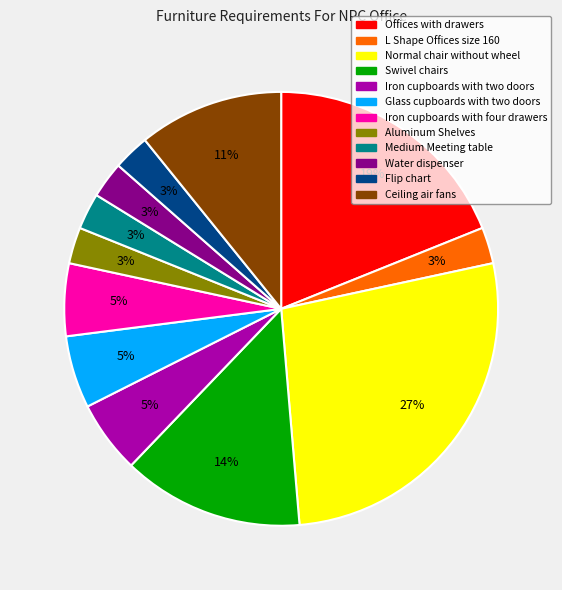

Which has a higher value, Glass cupboards with two doors or Aluminum Shelves?

Glass cupboards with two doors